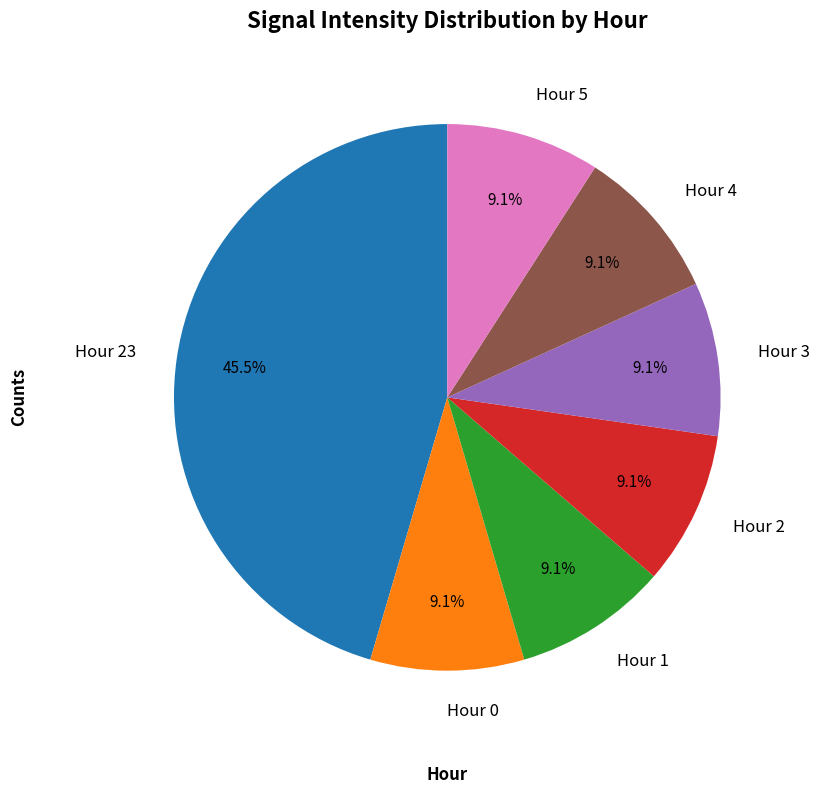

Which slice is the largest?

Hour 23